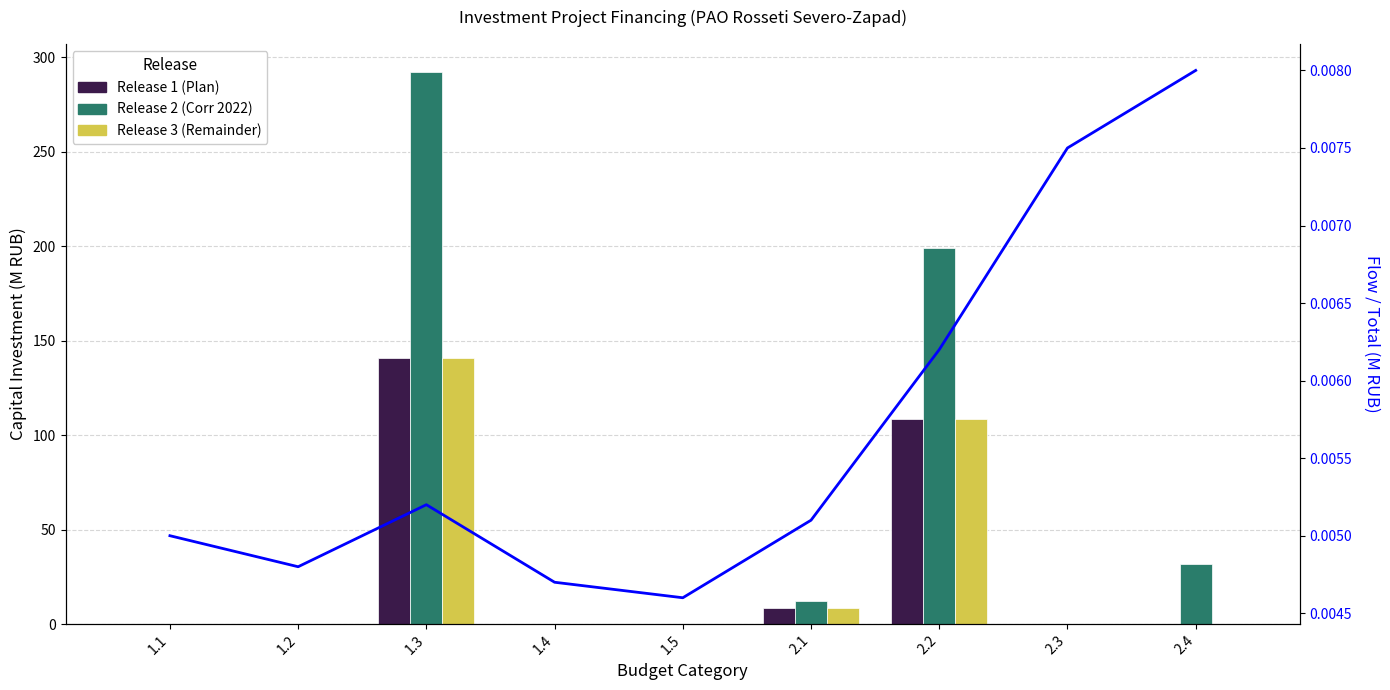

Reading right to left, transcribe all the data shown in this chart.

Release 1 (Plan): 0.0	0.0	108.5	8.7	0.0	0.0	140.7	0.0	0.0
Release 2 (Corr 2022): 32.0	0.0	199.3	12.4	0.0	0.0	292.4	0.0	0.0
Release 3 (Remainder): 0.0	0.0	108.5	8.7	0.0	0.0	140.7	0.0	0.0
Flow line: 0.0	0.0	0.0	0.0	0.0	0.0	0.0	0.0	0.0